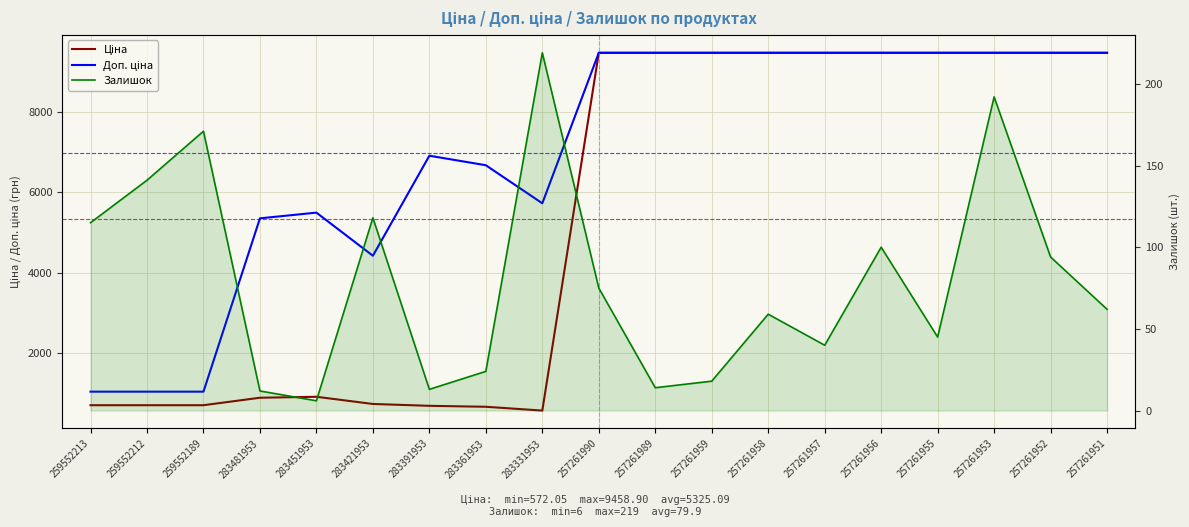

The Доп. ціна series shows 5377.0 at 257261958. True or false?

False